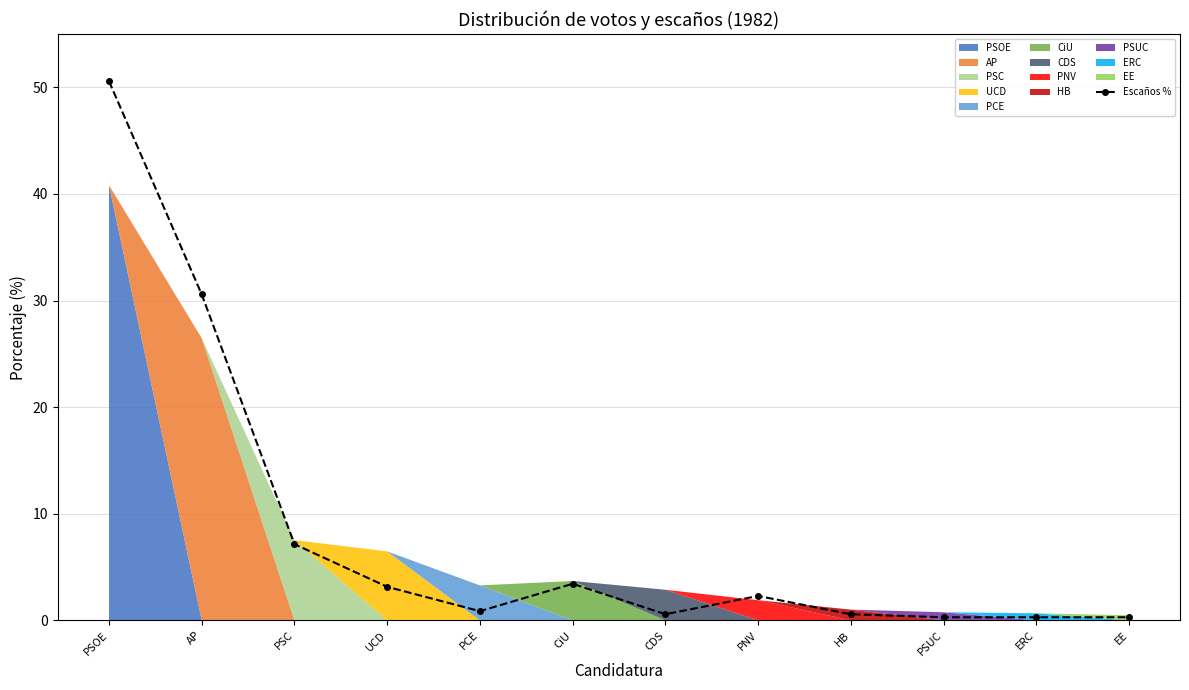

What is the value of the 9th point from the left?

0.6